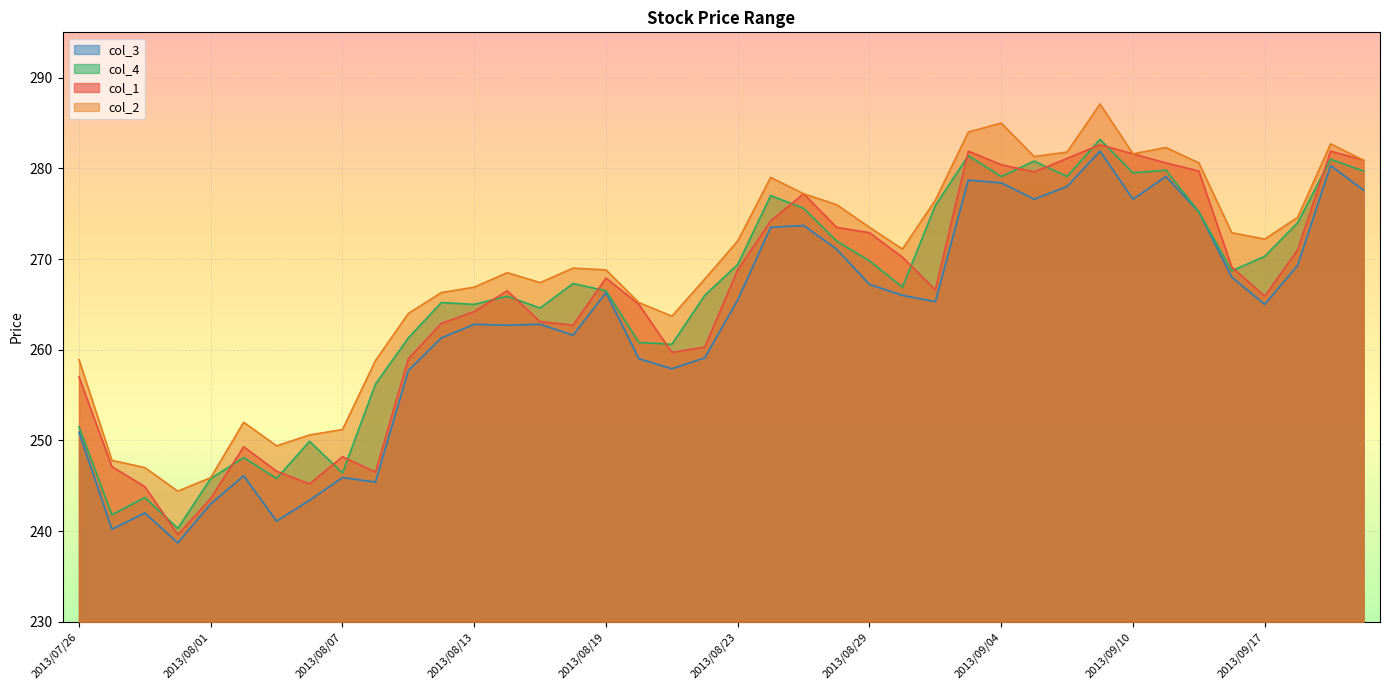

What is the total value across all series at 2013/09/02?

1084.3